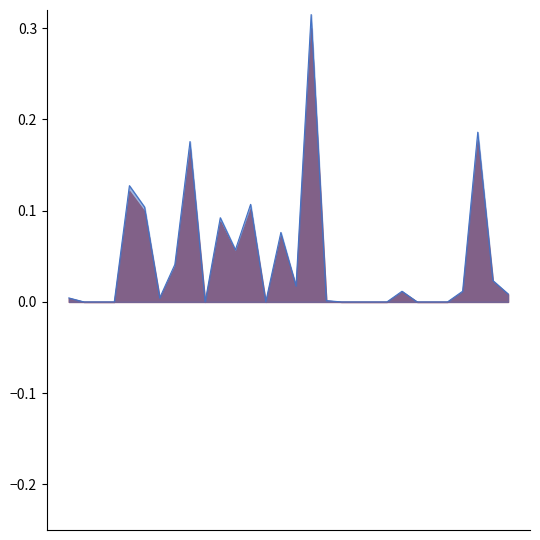

What is the greatest value displayed?

0.3